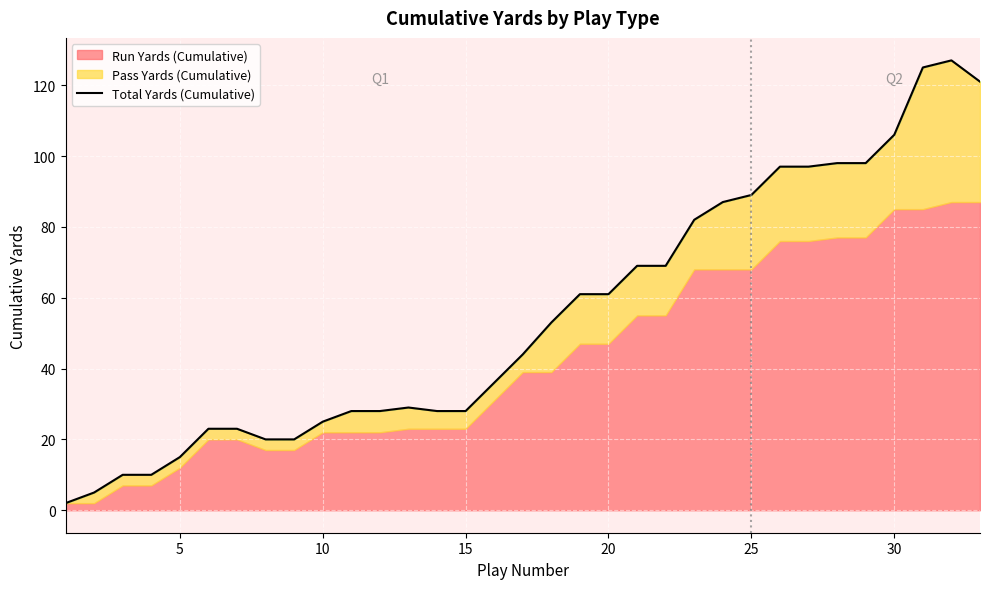

Reading left to right, extract all data points from this chart.

2	5	10	10	15	23	23	20	20	25	28	28	29	28	28	36	44	53	61	61	69	69	82	87	89	97	97	98	98	106	125	127	121